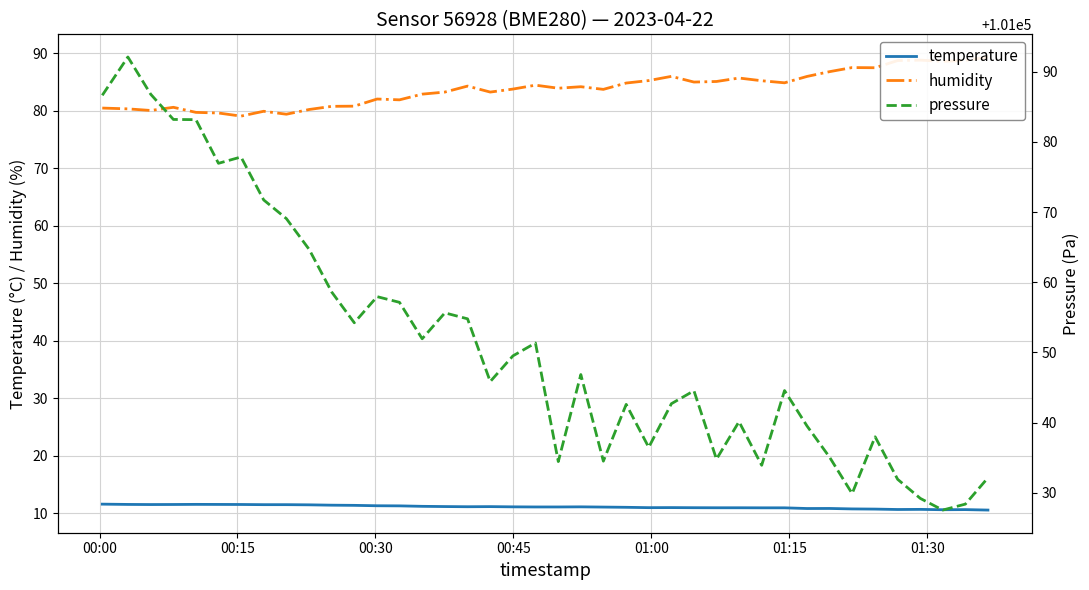

Does the chart have visible grid lines?

Yes